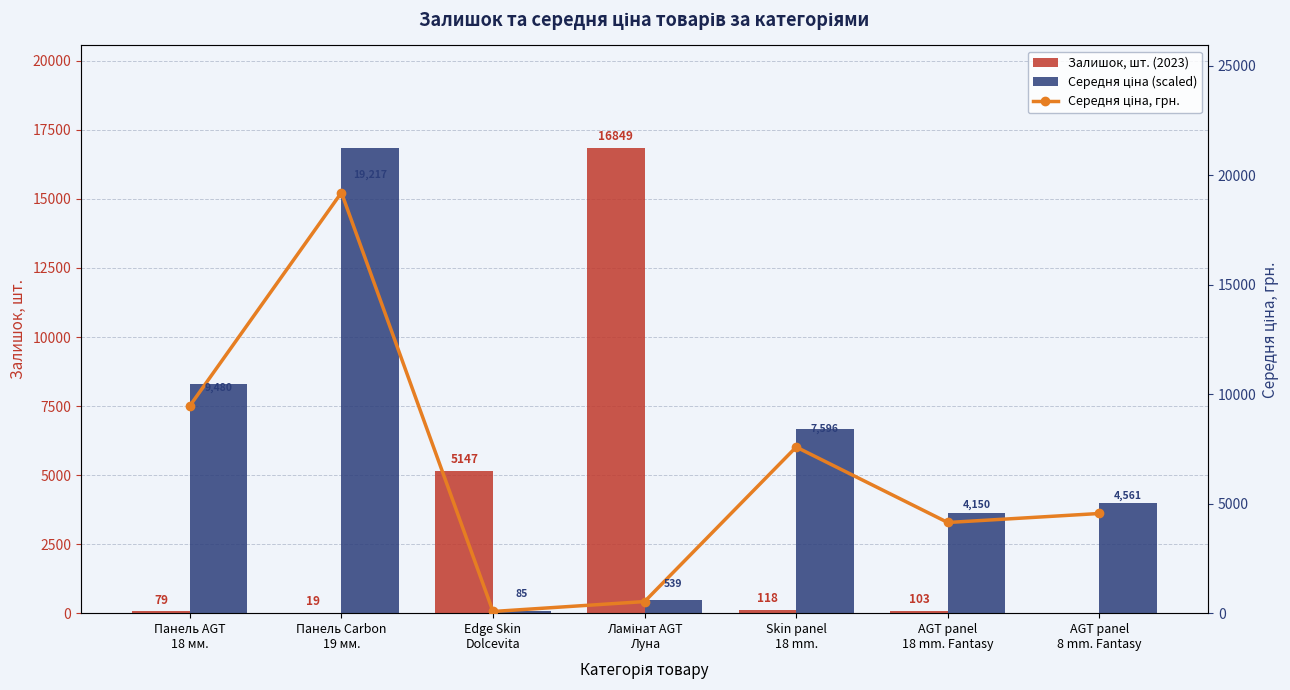

List the series in order of their overall mean, highest first.

Середня ціна, грн., Середня ціна (scaled), Залишок, шт. (2023)